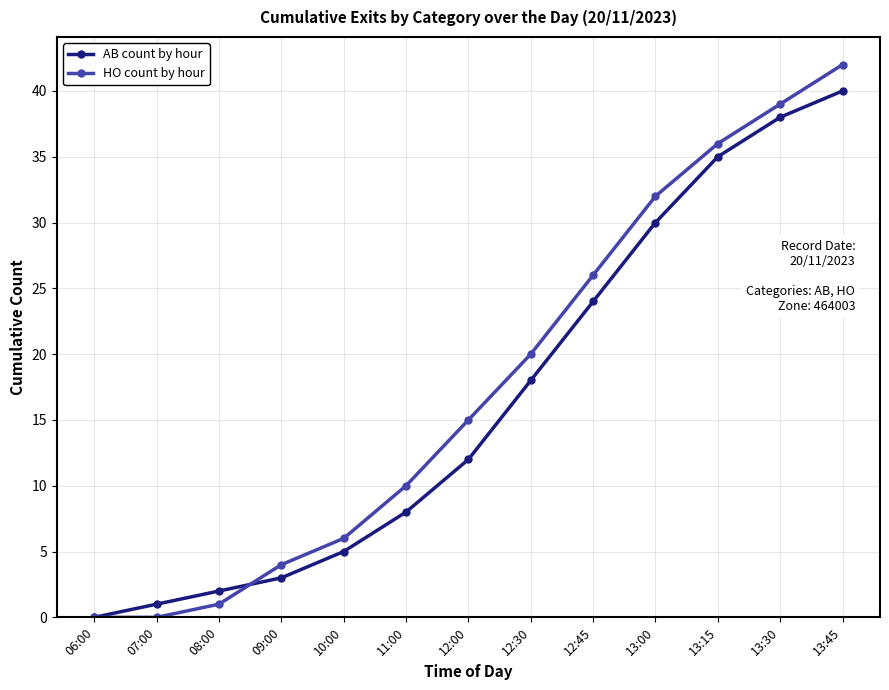

Is the value of AB count by hour at 10:00 greater than the value of HO count by hour at 07:00?

Yes